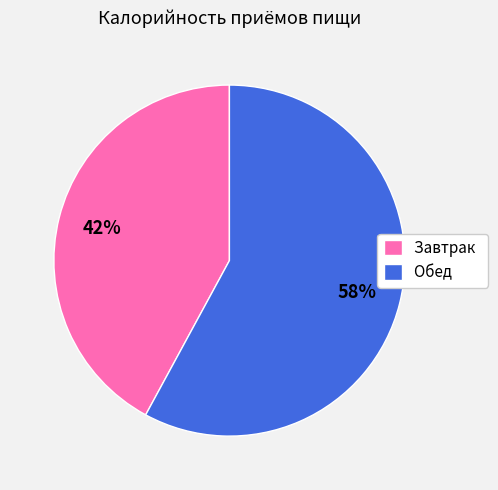

Is the sum of Завтрак and Обед greater than half?

Yes